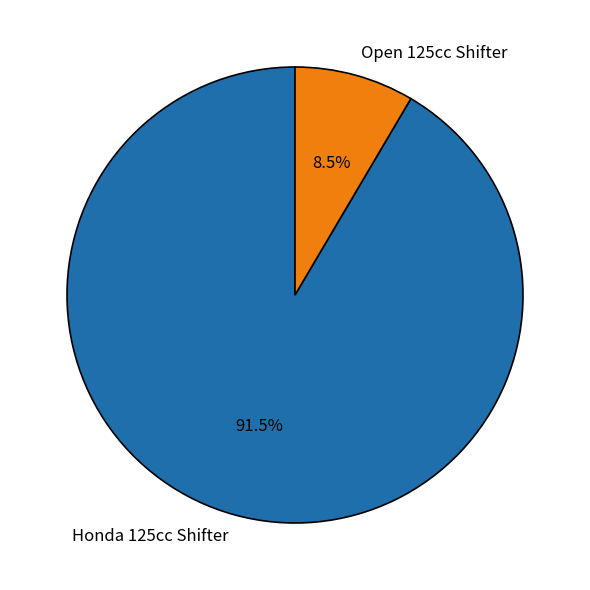

What is the ratio of the value at Honda 125cc Shifter to the value at Open 125cc Shifter?

10.8